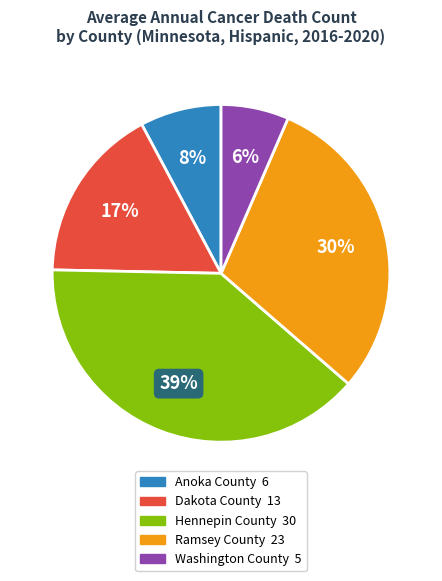

To the nearest percent, what is the combined percentage of Anoka County and Washington County?

14%